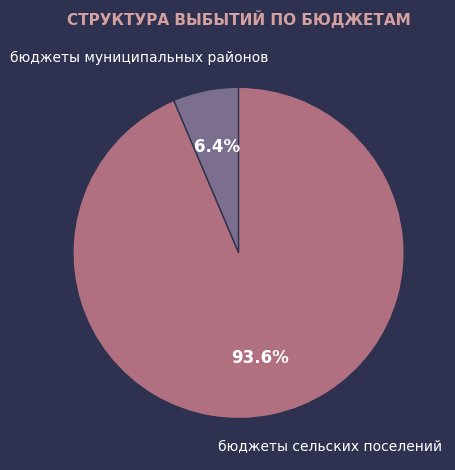

Does бюджеты сельских поселений account for over 50% of the chart?

Yes